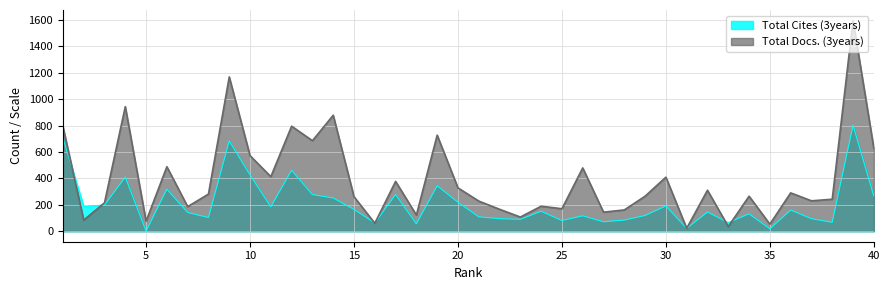

Between which two adjacent categories do Total Docs. (3years) and Total Cites (3years) first intersect?

1 and 2